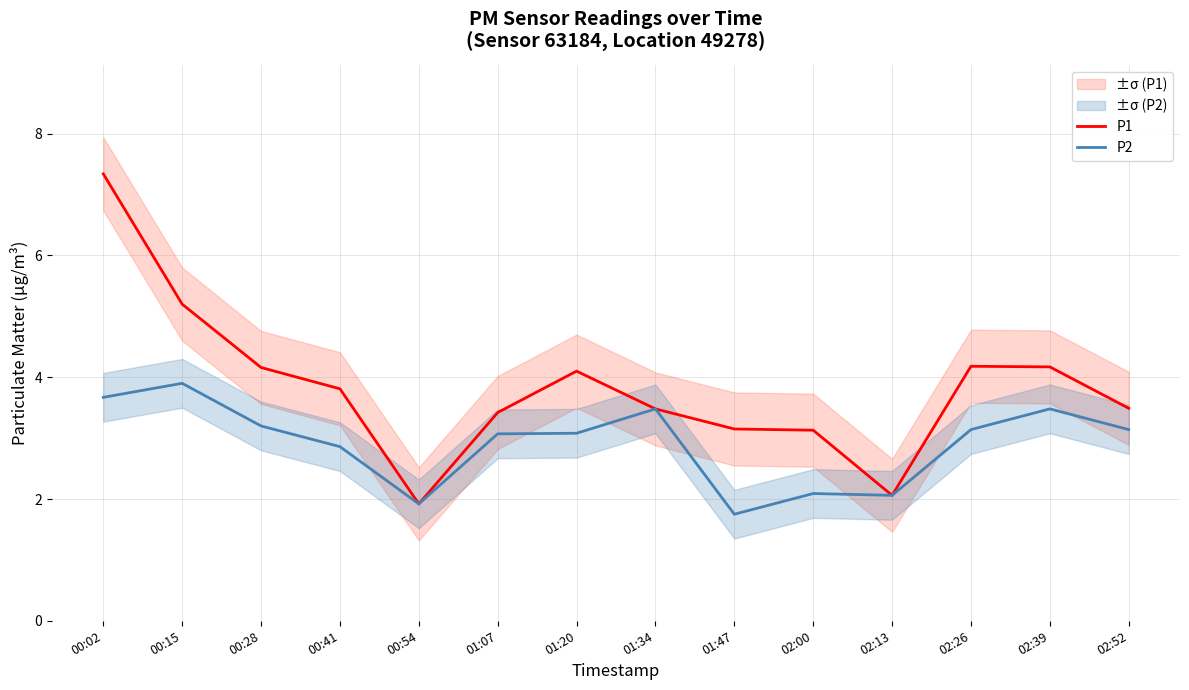

Which has a higher value, 01:07 or 01:34?

01:34